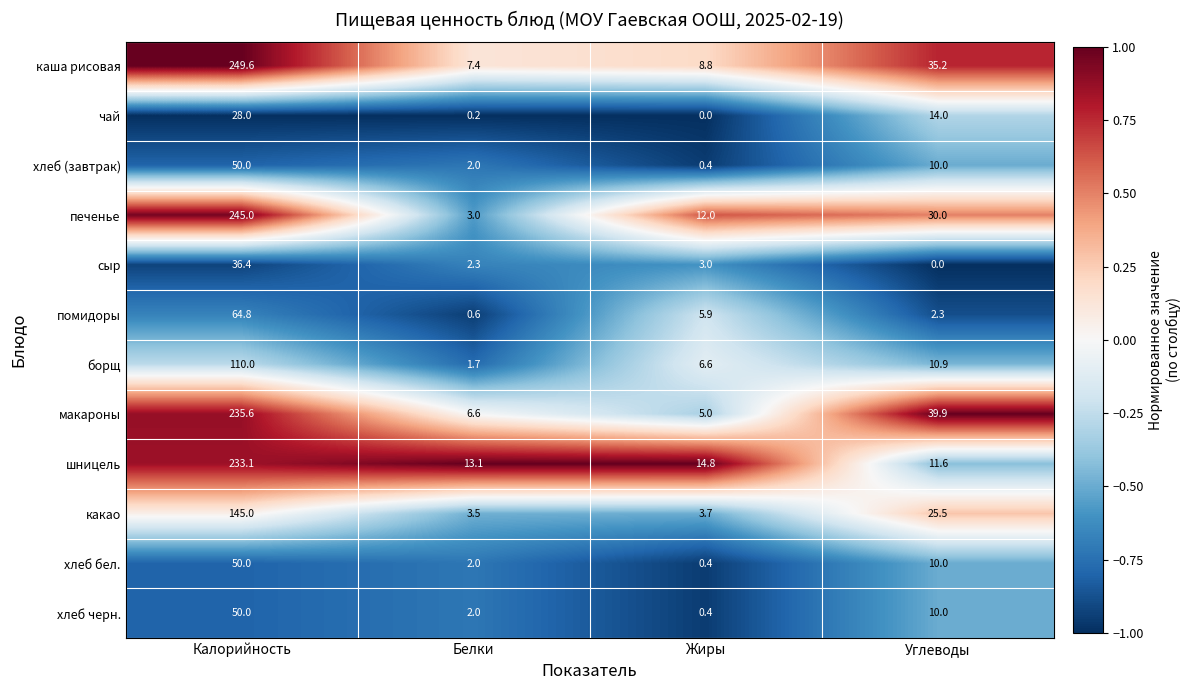

At which category does the chart reach its peak across all series?

Калорийность